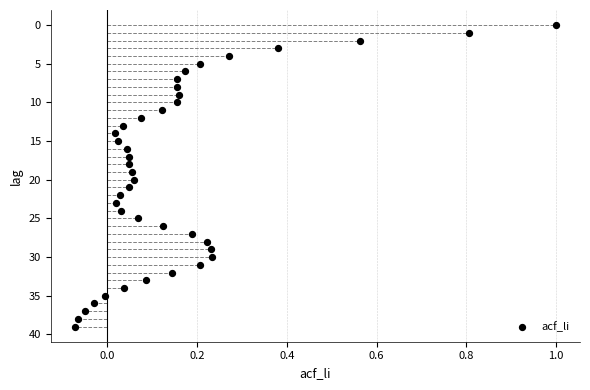

What is the range of Y values (max minus min)?

39